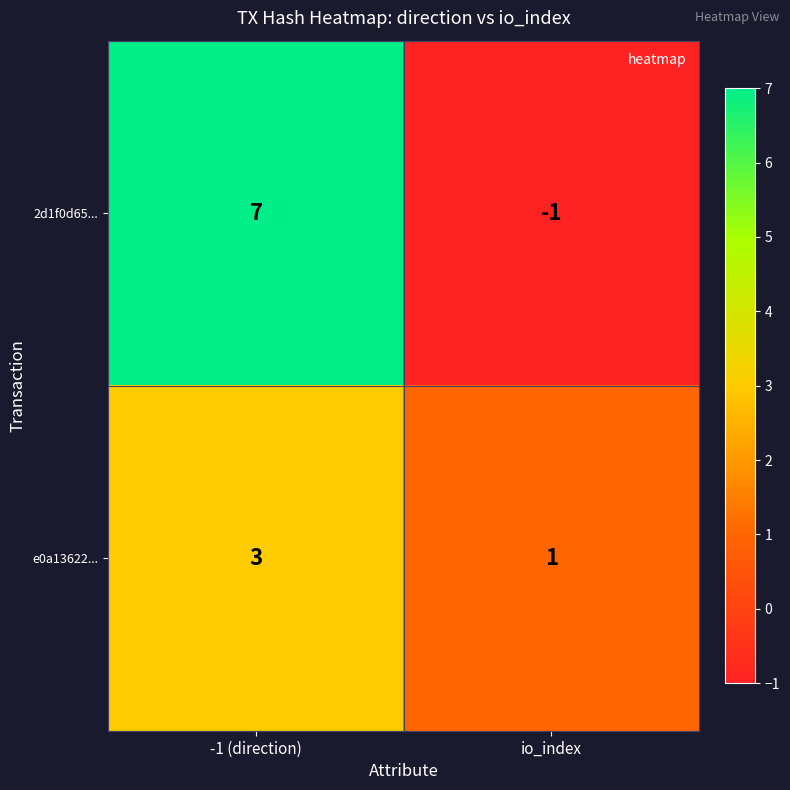

Read the 2d1f0d65... value at -1 (direction).

7